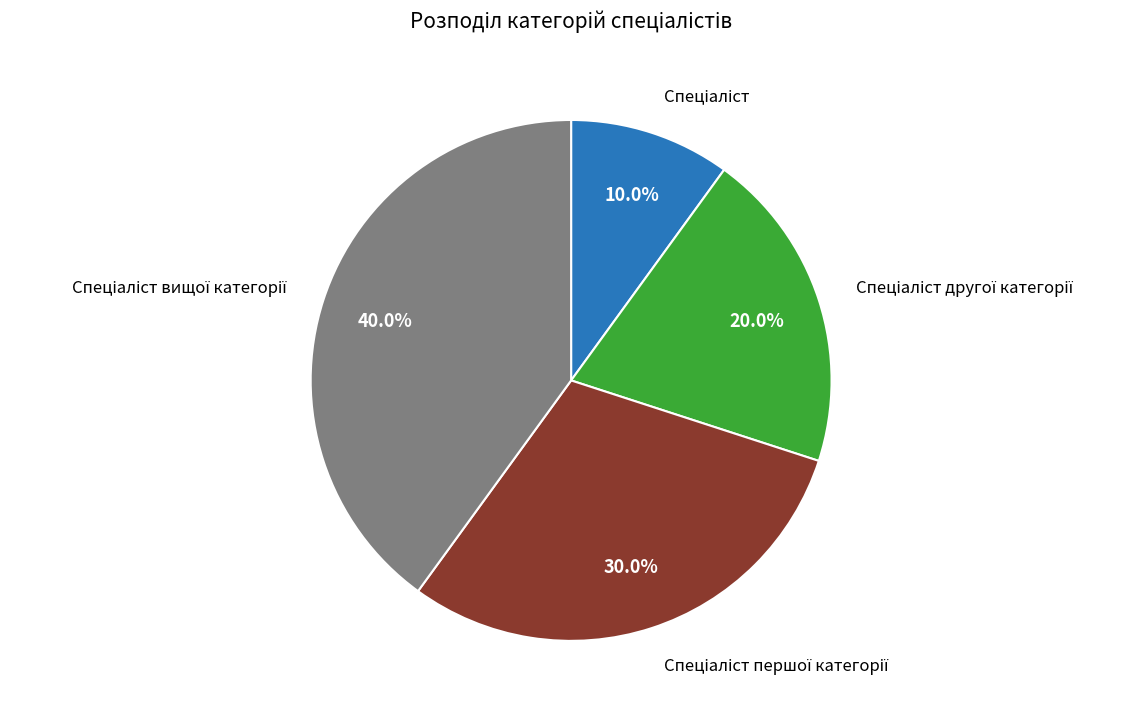

Is there any slice that represents more than half of the pie?

No